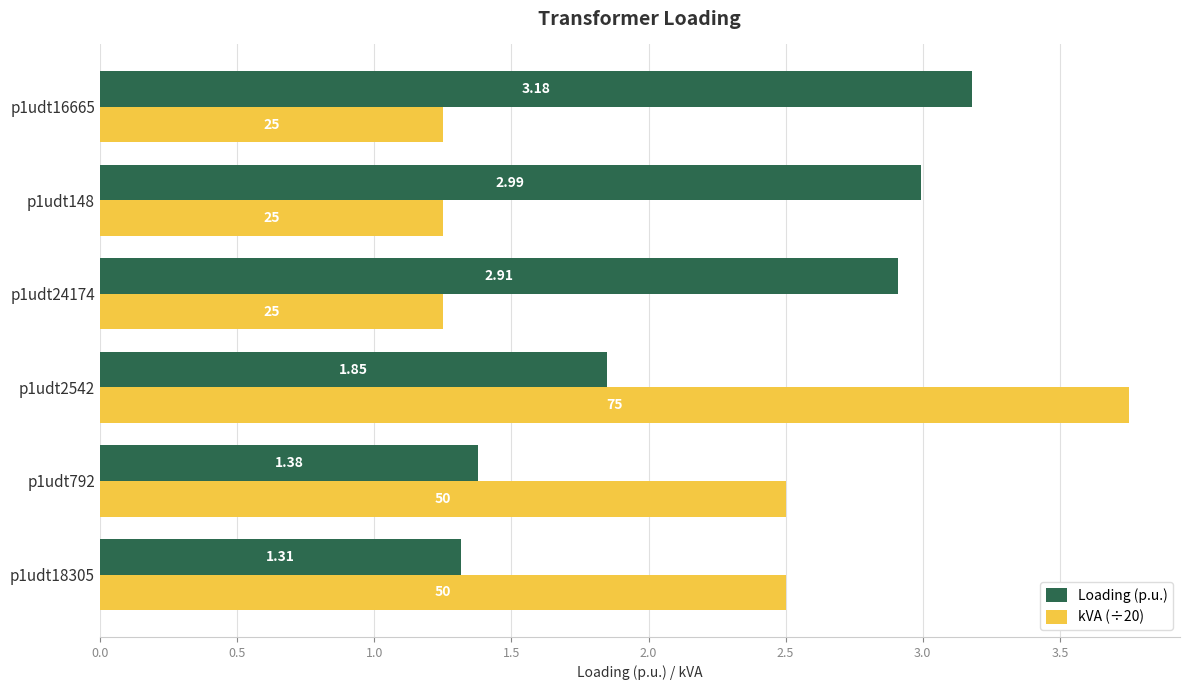

Which series has the widest spread of values?

kVA (÷20)